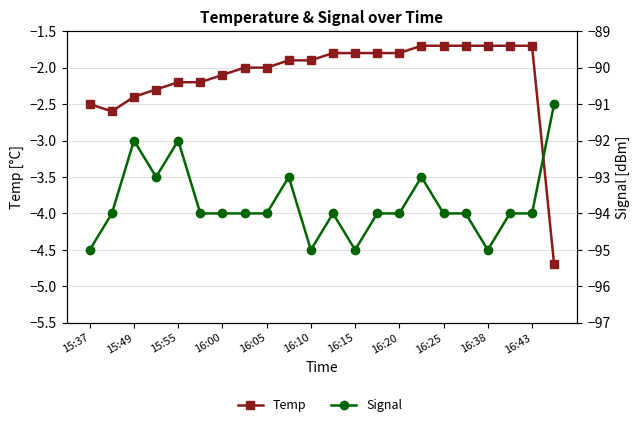

True or false: Temp has a value of -3.4 at 16:20.

False